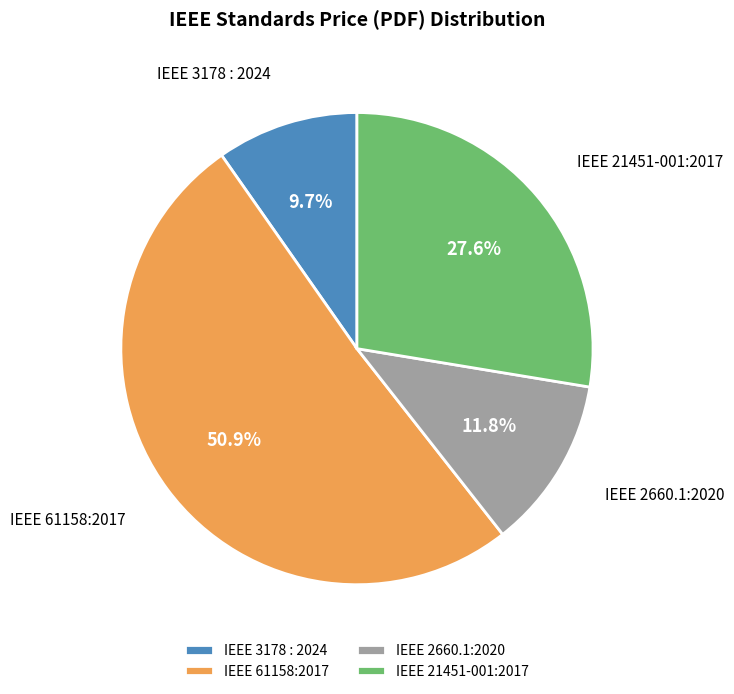

What is the ratio of the value at IEEE 61158:2017 to the value at IEEE 2660.1:2020?

4.3